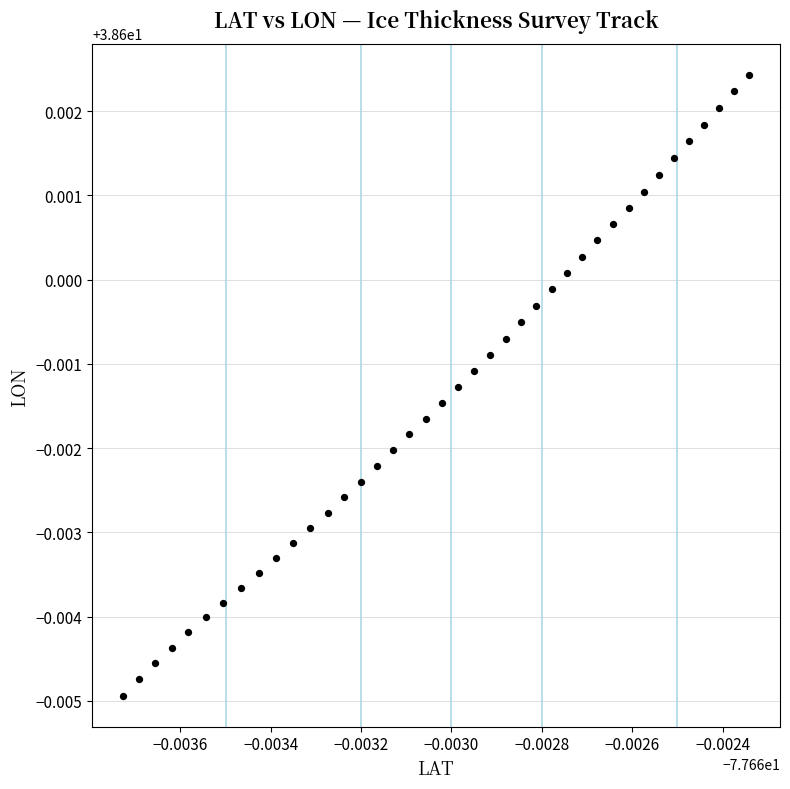

How many points are shown in the scatter plot?

40